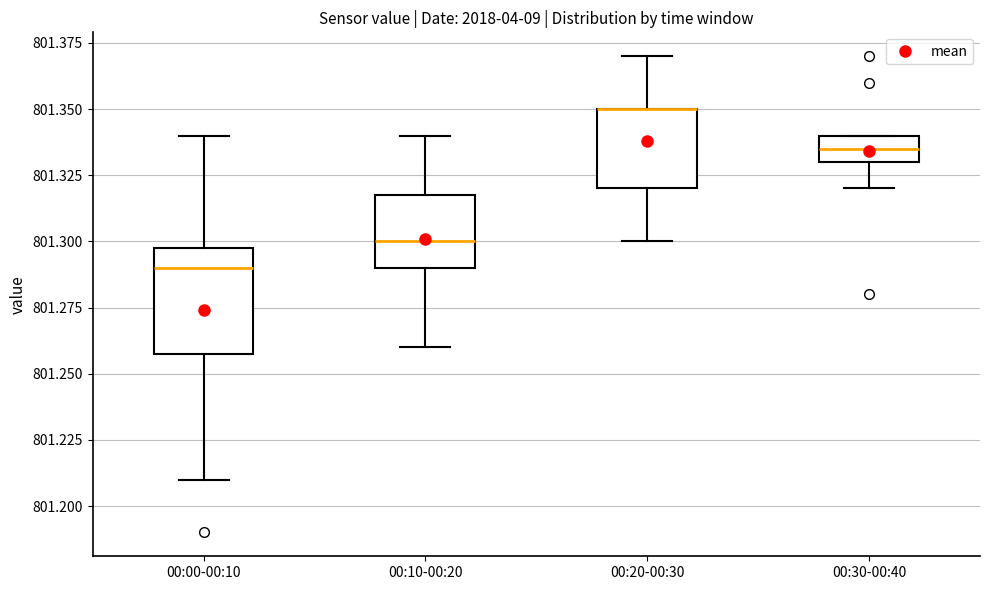

Which box is the tallest, from its lower edge to its upper edge?

00:00-00:10